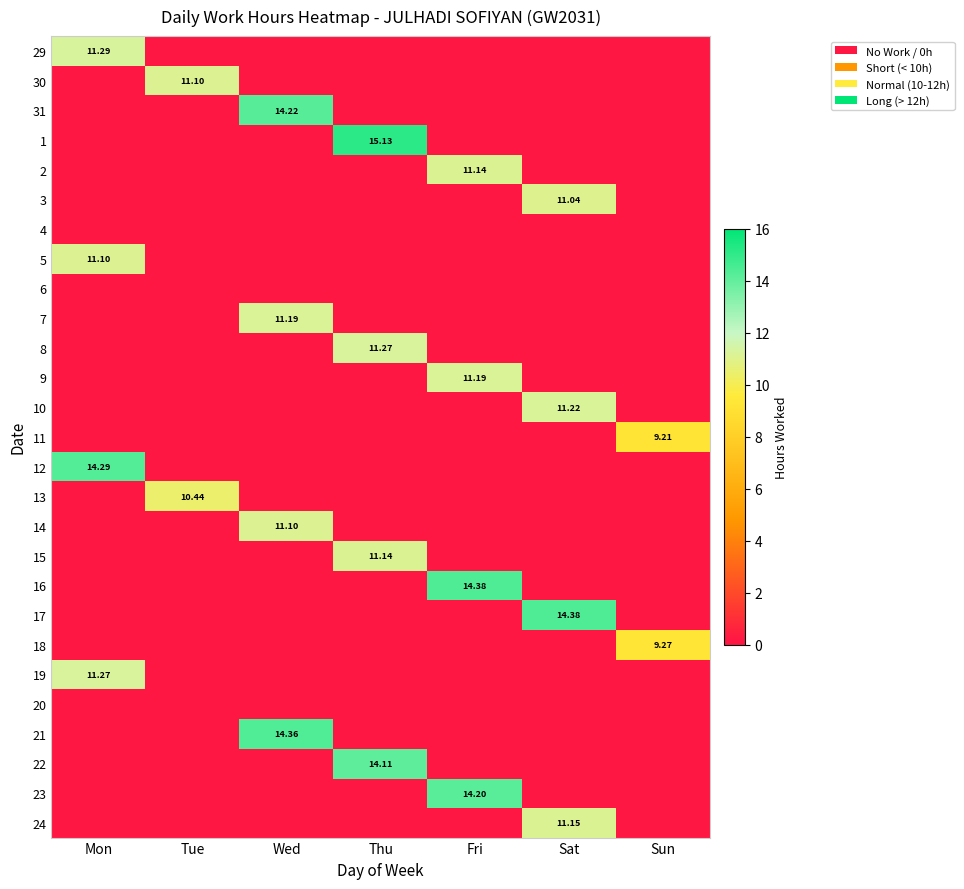

List the series in order of their peak value, lowest first.

4, 6, 20, 11, 18, 13, 3, 30, 5, 14, 2, 15, 24, 7, 9, 10, 8, 19, 29, 22, 23, 31, 12, 21, 16, 17, 1